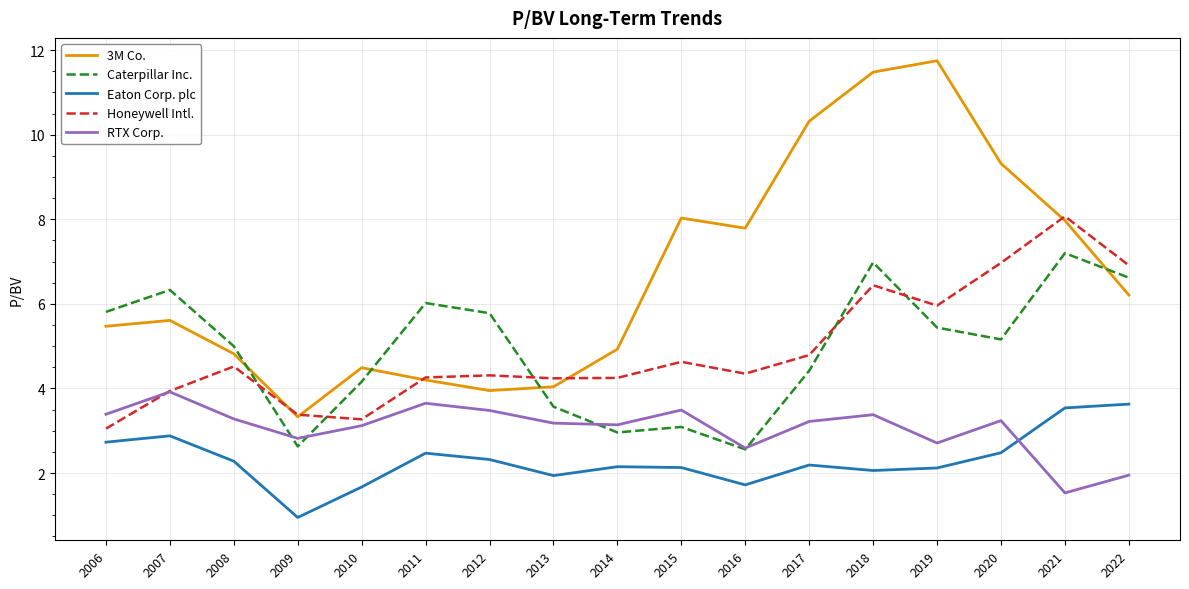

At which label does 3M Co. reach its minimum?

2009